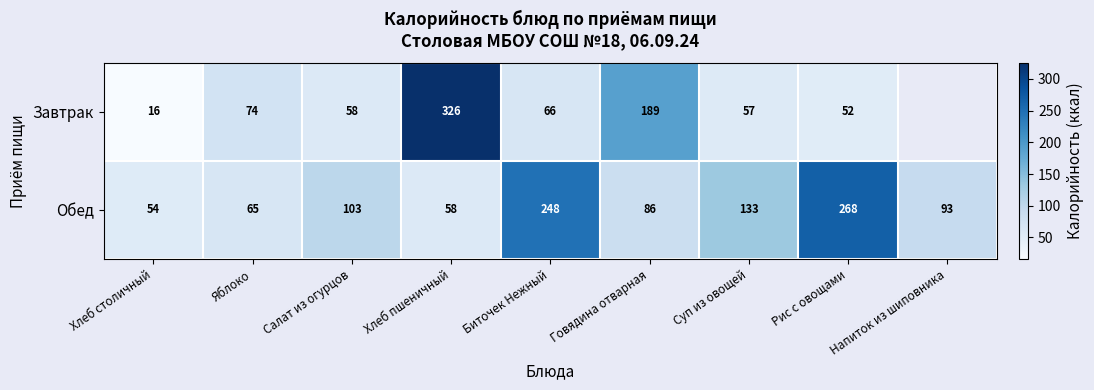

At which label does Обед first exceed 93?

Салат из огурцов